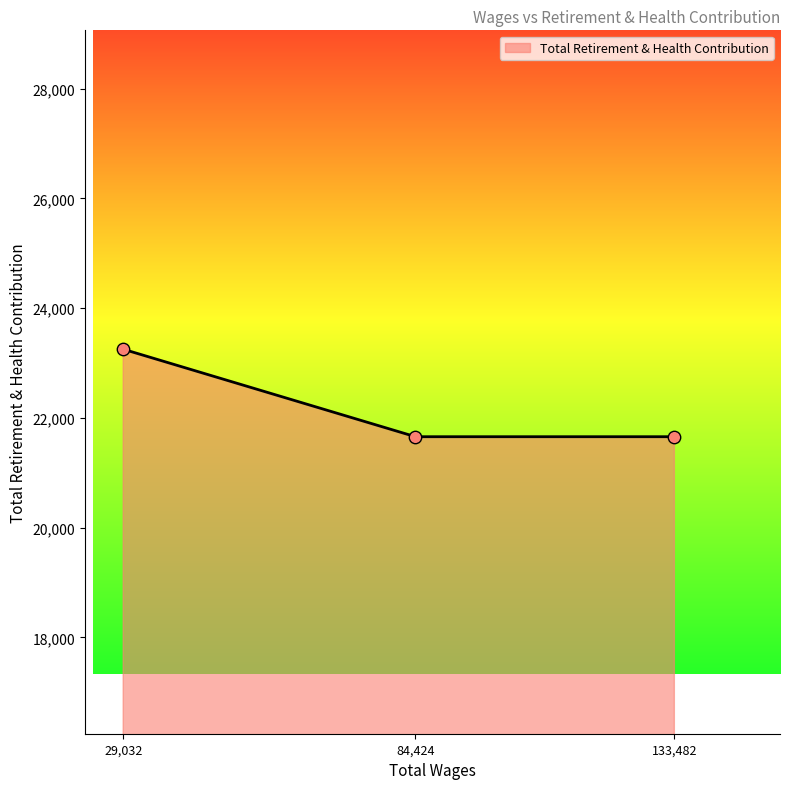

What is the ratio of the value at 29,032 to the value at 133,482?

1.1